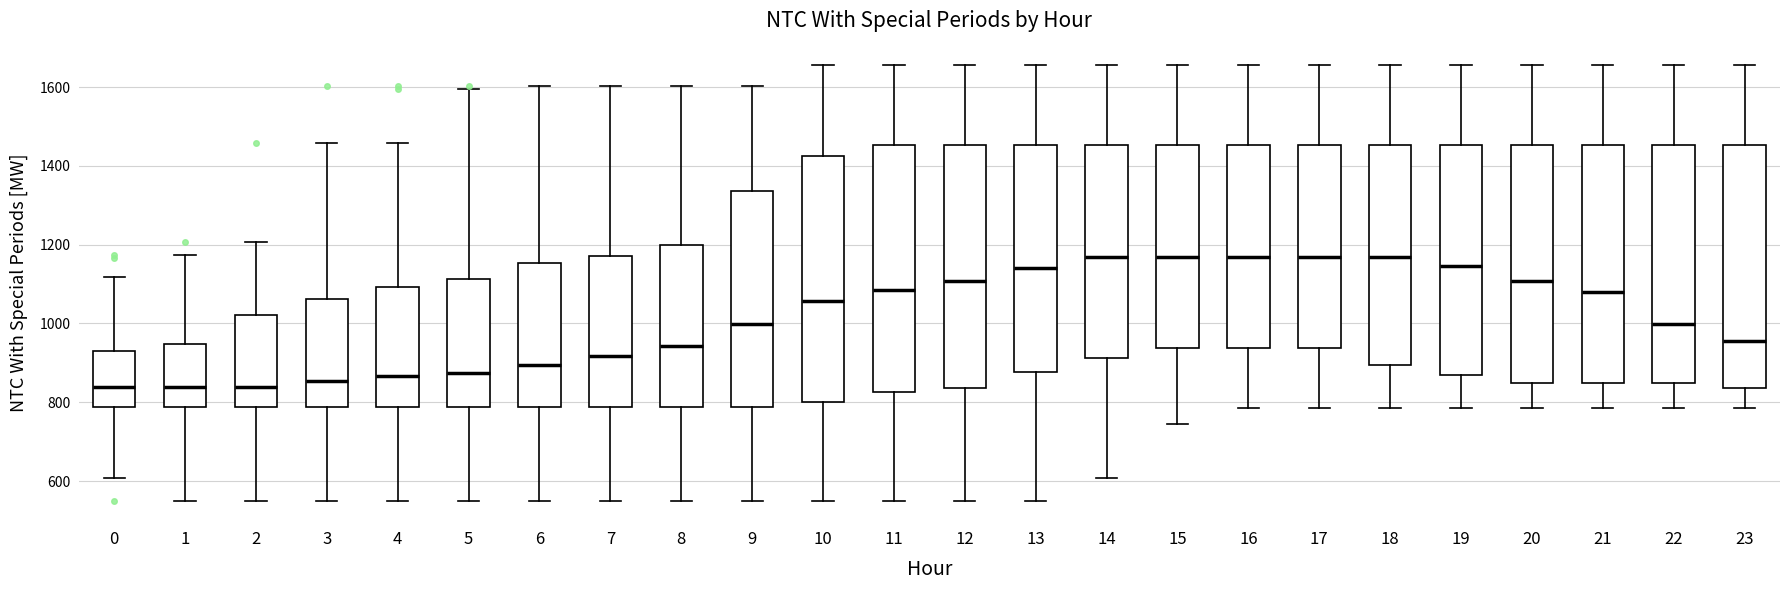

Reading left to right, read every box against the y-axis: the position of its median line, the range the box covers, and the ends of its whiskers. The values are not printed on the chart, so give them approximately, as read against the axis.

0: median 840, box 780 to 940, whiskers 600 to 1120
1: median 840, box 780 to 940, whiskers 560 to 1180
2: median 840, box 780 to 1020, whiskers 560 to 1200
3: median 860, box 780 to 1060, whiskers 560 to 1460
4: median 860, box 780 to 1100, whiskers 560 to 1460
5: median 880, box 780 to 1120, whiskers 560 to 1600
6: median 900, box 780 to 1160, whiskers 560 to 1600
7: median 920, box 780 to 1180, whiskers 560 to 1600
8: median 940, box 780 to 1200, whiskers 560 to 1600
9: median 1000, box 780 to 1340, whiskers 560 to 1600
10: median 1060, box 800 to 1420, whiskers 560 to 1660
11: median 1080, box 820 to 1460, whiskers 560 to 1660
12: median 1100, box 840 to 1460, whiskers 560 to 1660
13: median 1140, box 880 to 1460, whiskers 560 to 1660
14: median 1160, box 920 to 1460, whiskers 600 to 1660
15: median 1160, box 940 to 1460, whiskers 740 to 1660
16: median 1160, box 940 to 1460, whiskers 780 to 1660
17: median 1160, box 940 to 1460, whiskers 780 to 1660
18: median 1160, box 900 to 1460, whiskers 780 to 1660
19: median 1140, box 880 to 1460, whiskers 780 to 1660
20: median 1100, box 840 to 1460, whiskers 780 to 1660
21: median 1080, box 840 to 1460, whiskers 780 to 1660
22: median 1000, box 840 to 1460, whiskers 780 to 1660
23: median 960, box 840 to 1460, whiskers 780 to 1660